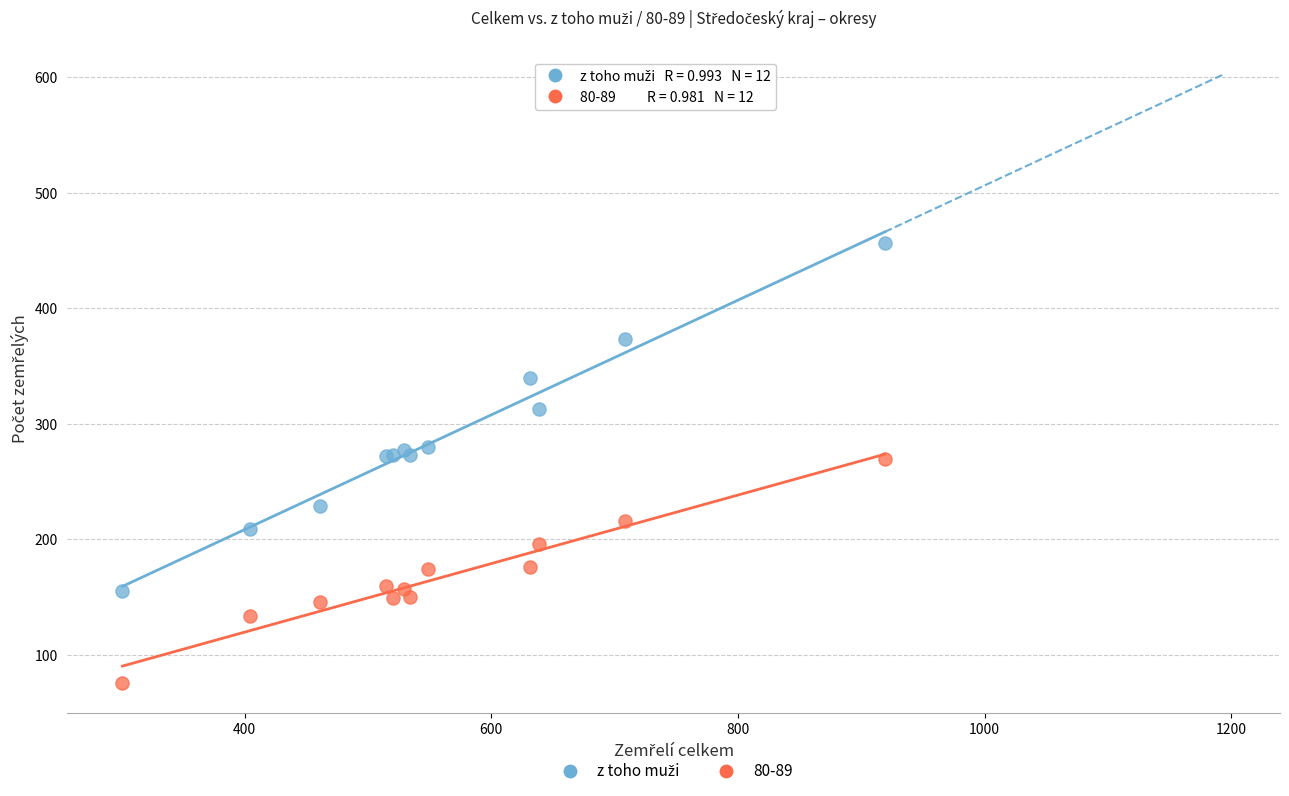

Which series contains the lowest Y value?

80-89